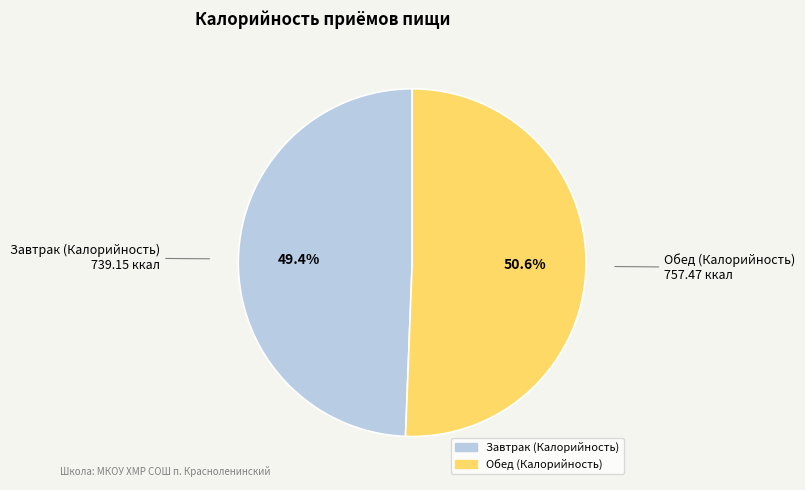

To the nearest percent, what is the average slice percentage?

50%